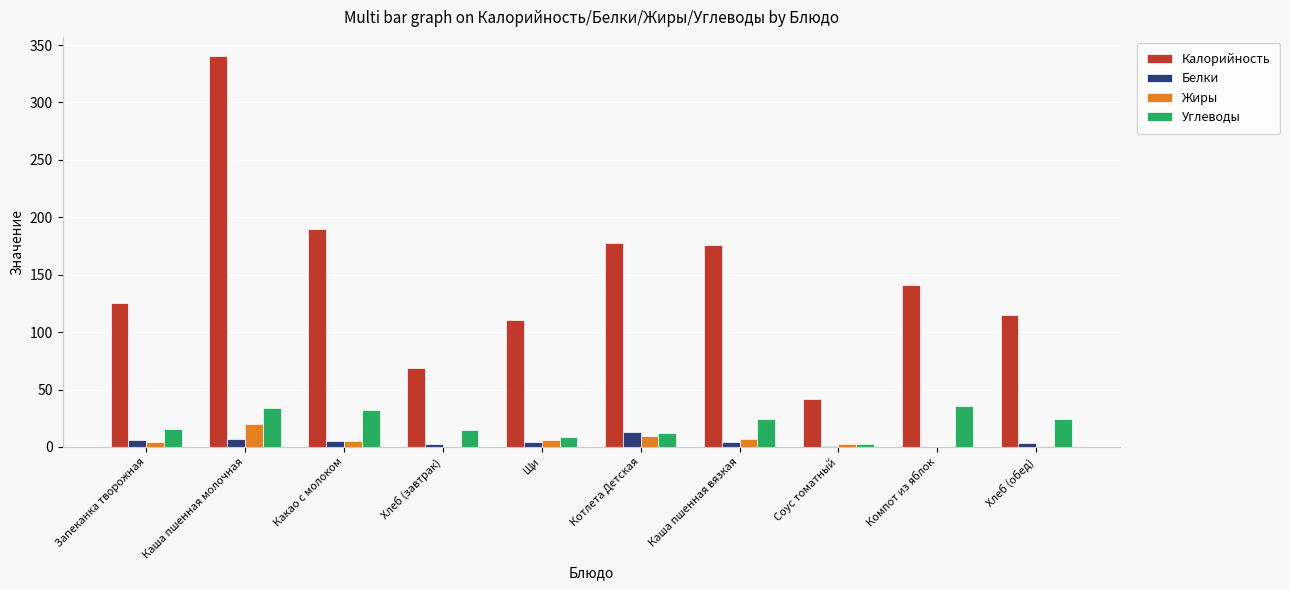

Is it true that Углеводы equals 49.8 at Каша пшенная молочная?

False